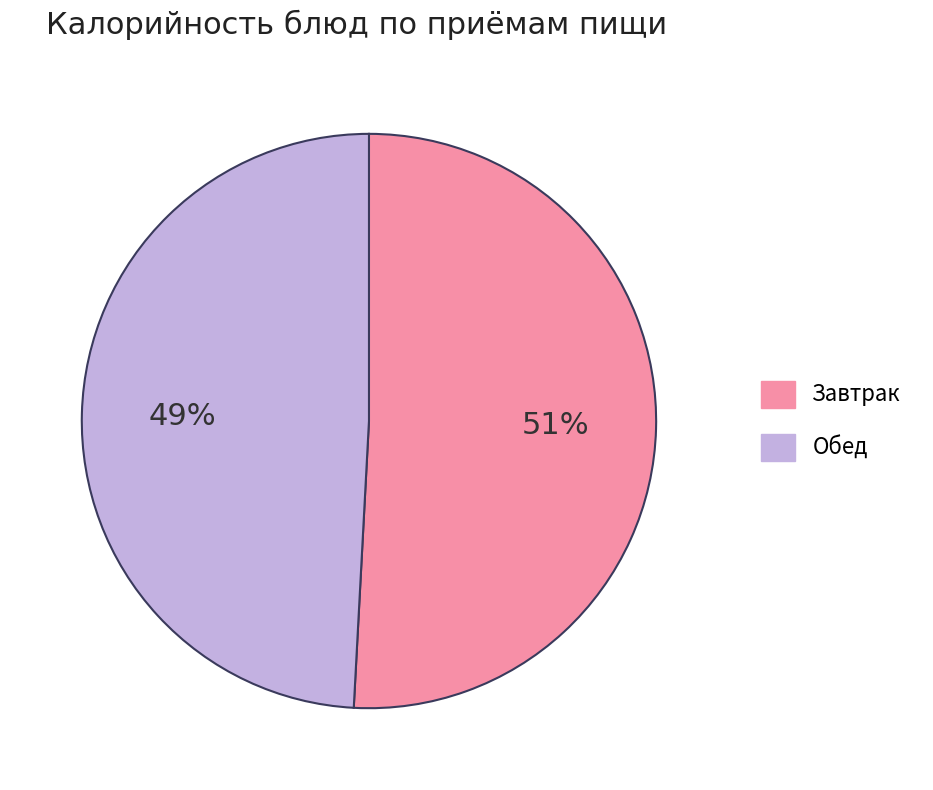

True or false: Завтрак accounts for 59% of the total.

False